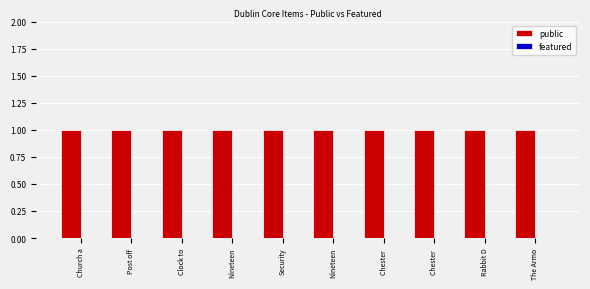

What is the average value of the public series?

1